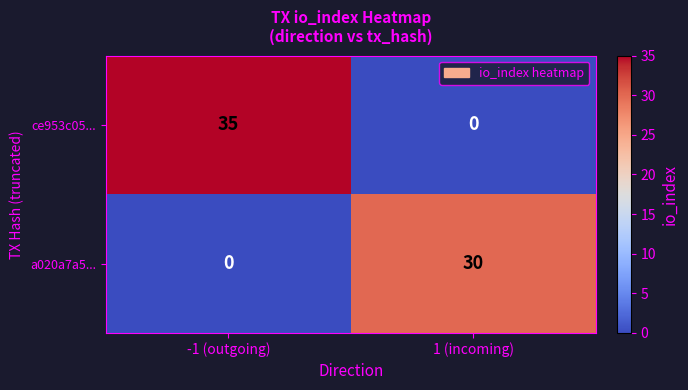

What is the spread (max minus min) of values at -1 (outgoing)?

35